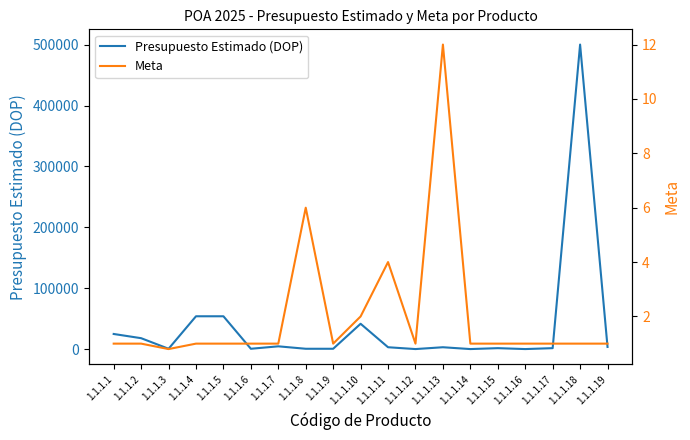

Rank the series by their maximum value, from highest to lowest.

Presupuesto Estimado (DOP), Meta